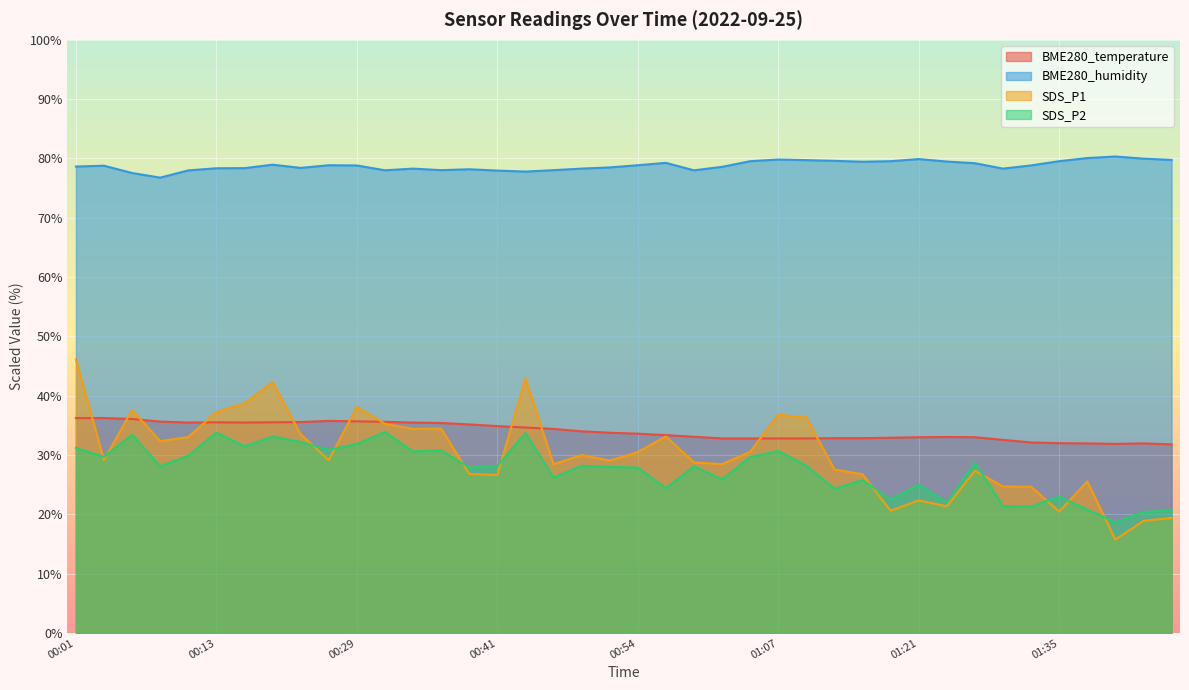

How many distinct data groups are displayed?

4